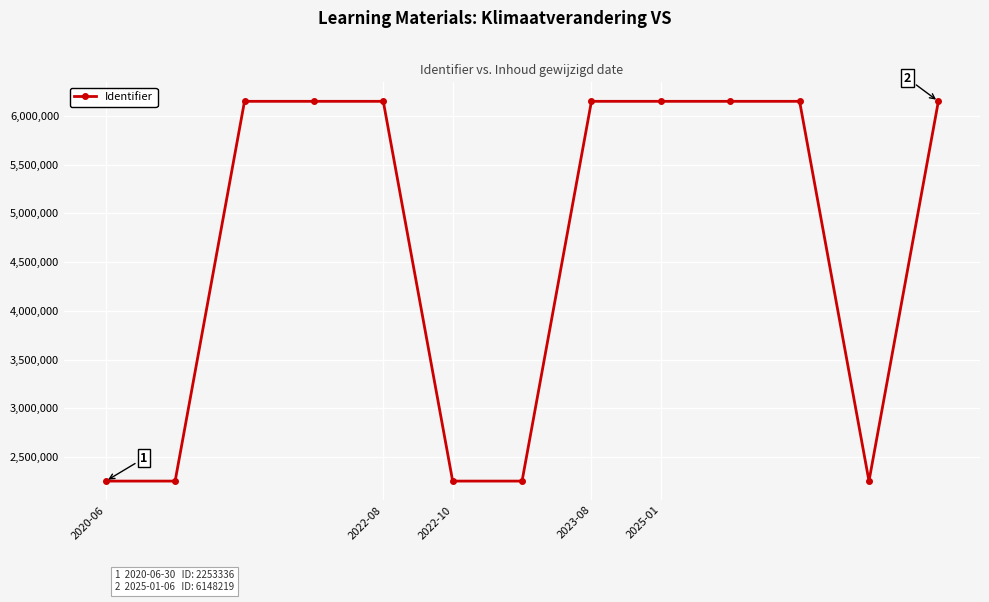

True or false: the data has more than 1 interior local peaks.

True